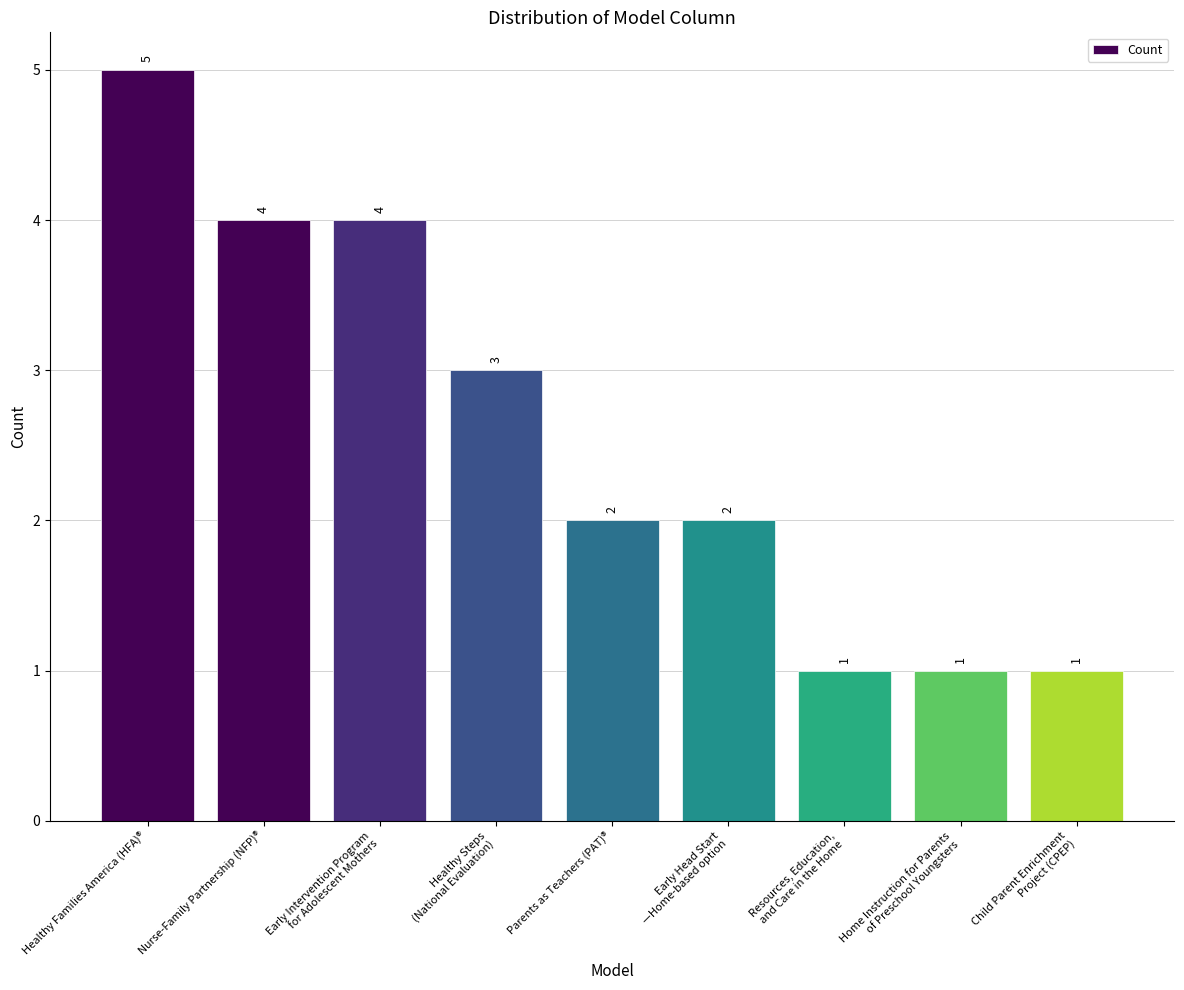

Are the bars horizontal?

No